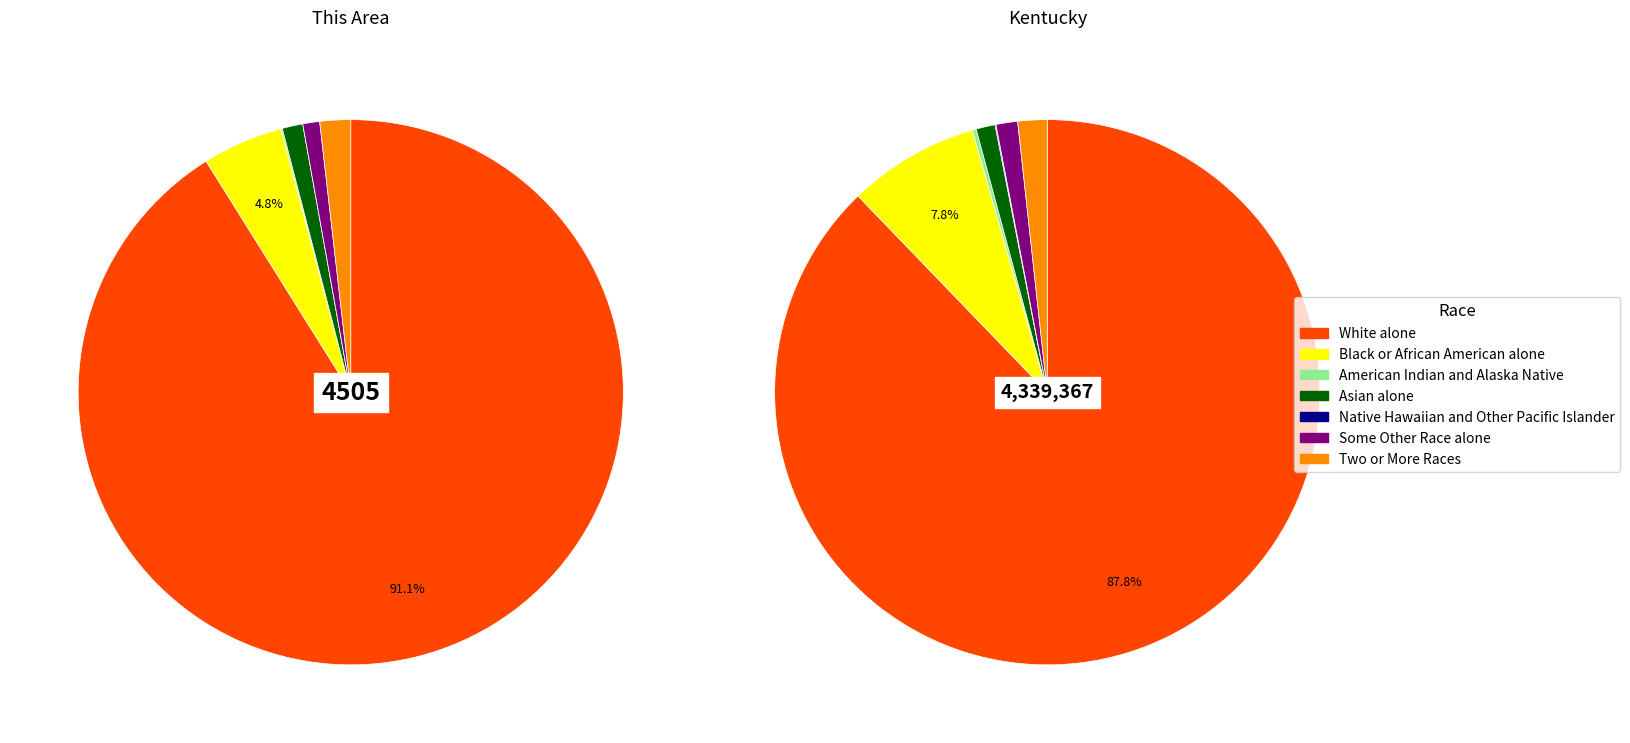

To the nearest percent, what is the average slice percentage?

14%